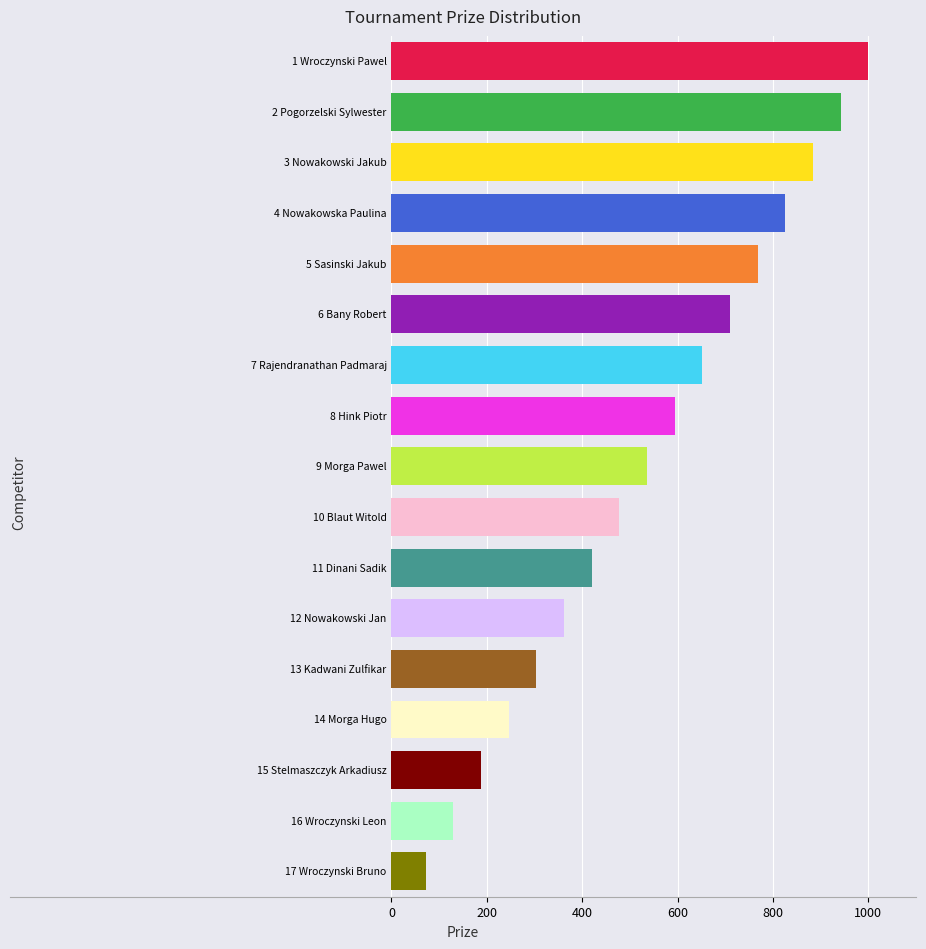

What is the average value?

536